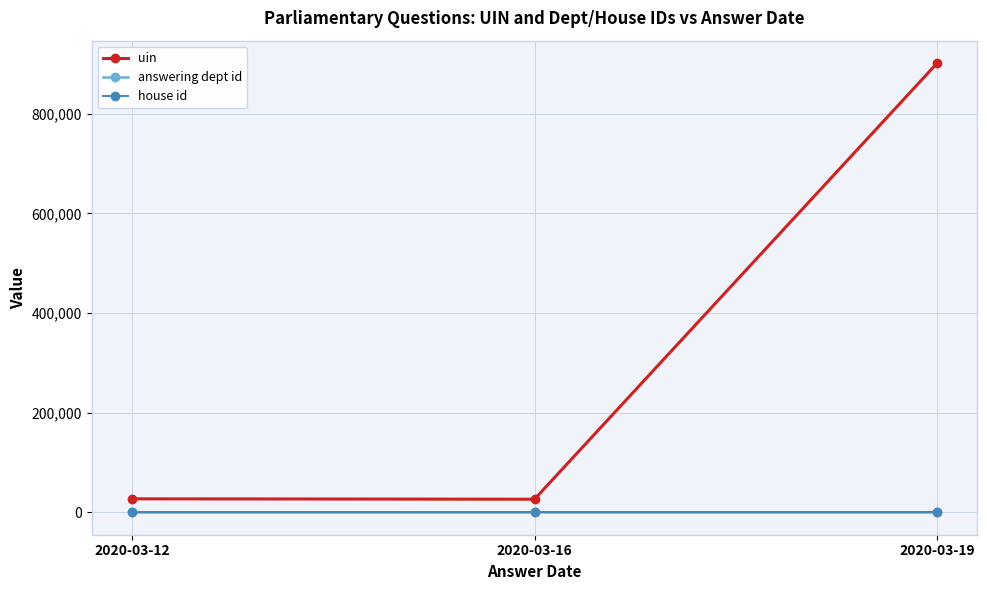

What is the highest value of the uin series?

901650